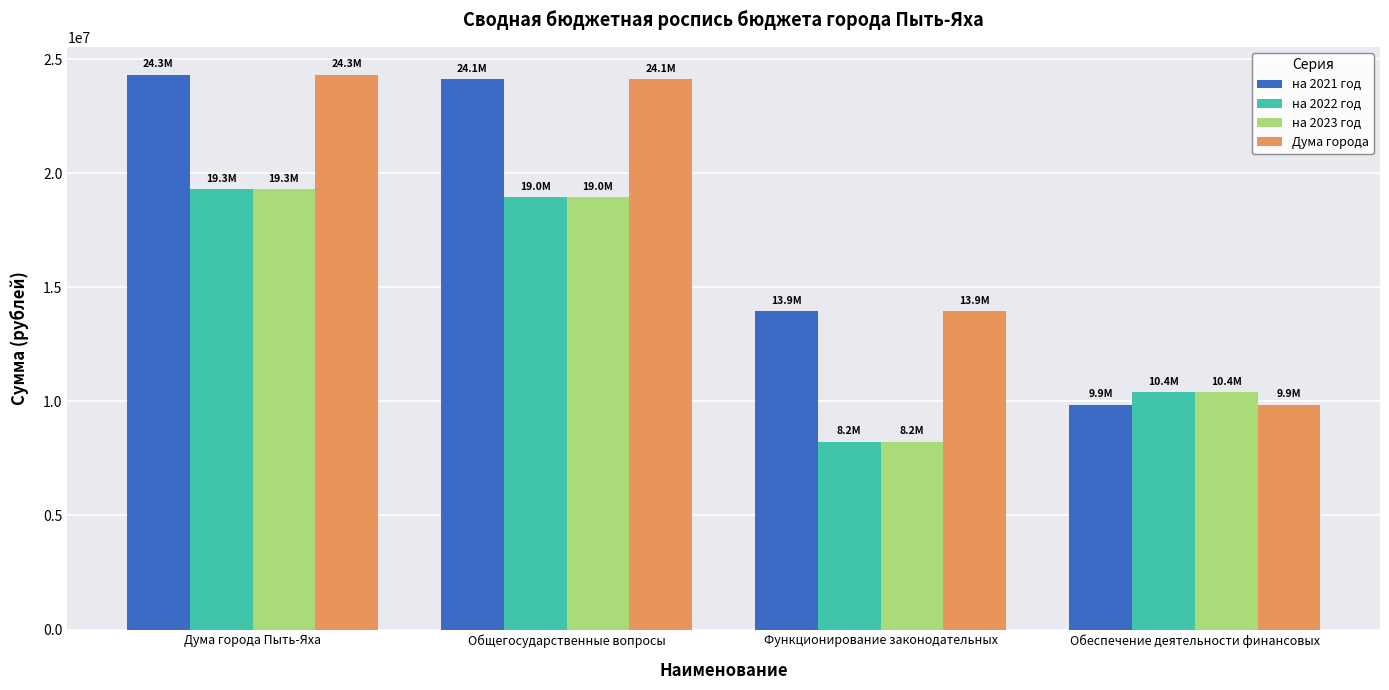

At how many categories does at least one series exceed 20489564?

2